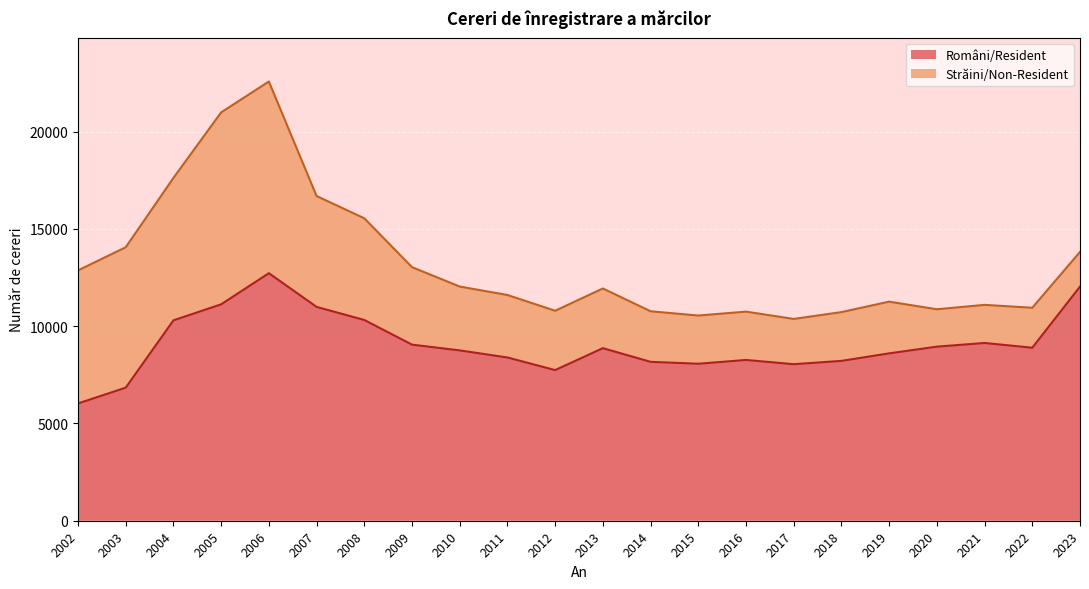

What is the change in value from 2005 to 2006?

+1599